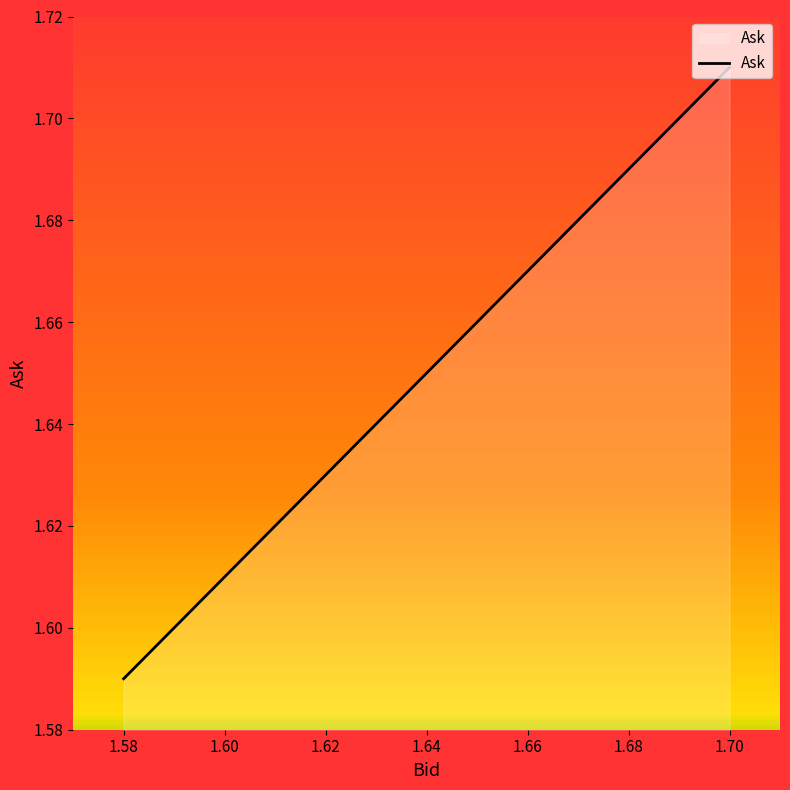

At which category does the chart reach its peak across all series?

1.70